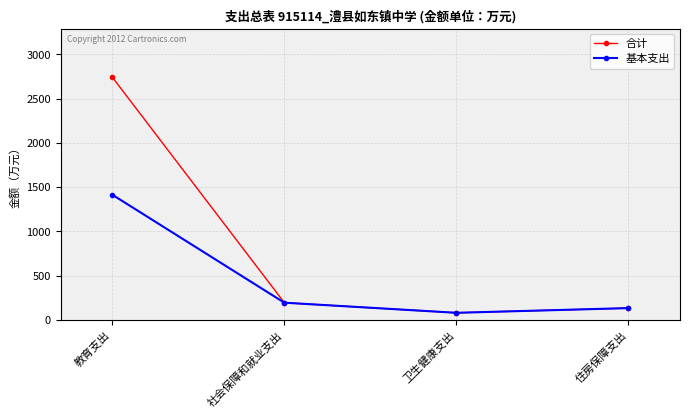

Is the value of 基本支出 at 社会保障和就业支出 greater than the value of 合计 at 住房保障支出?

Yes